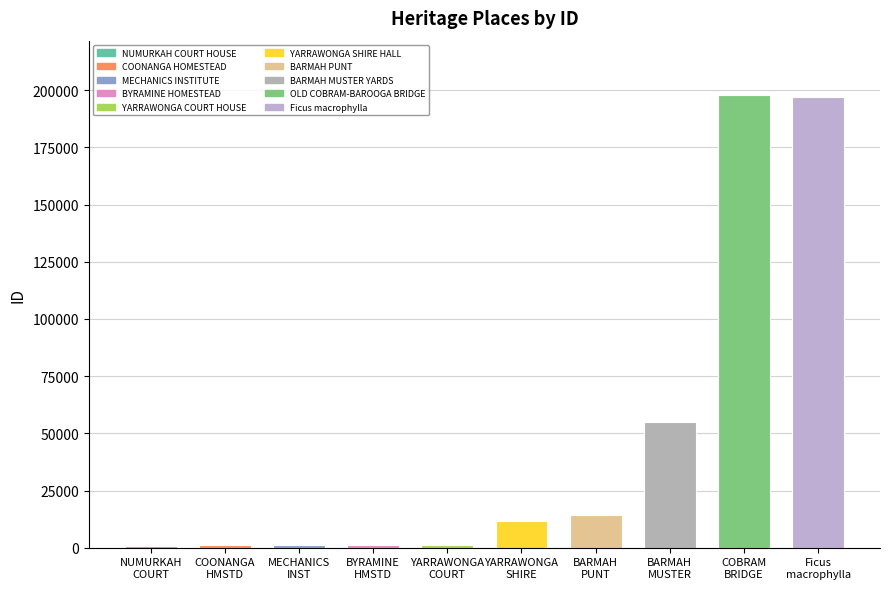

What is the greatest value displayed?

197955